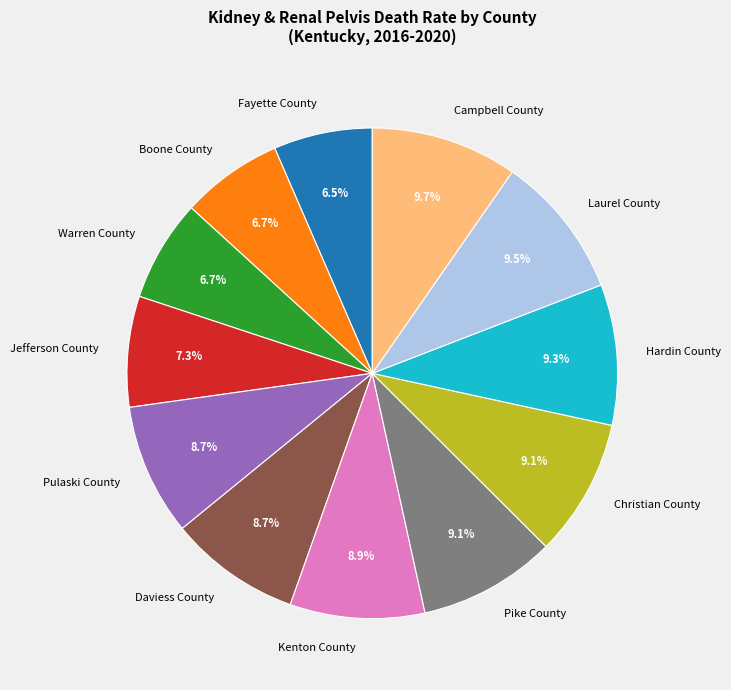

Is it true that Jefferson County is 7% of the pie?

True